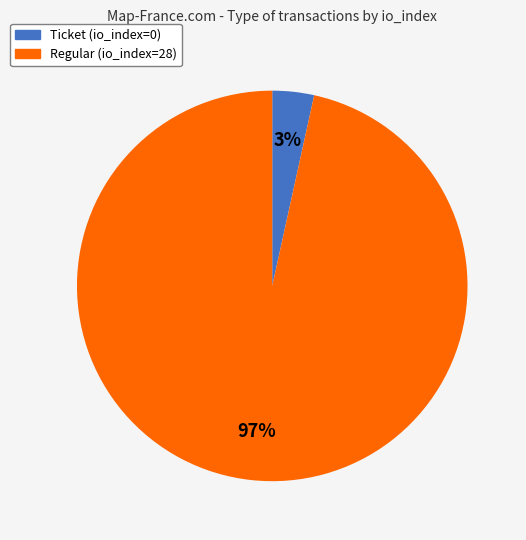

To the nearest percent, what percentage of the pie is Regular (io_index=28)?

97%